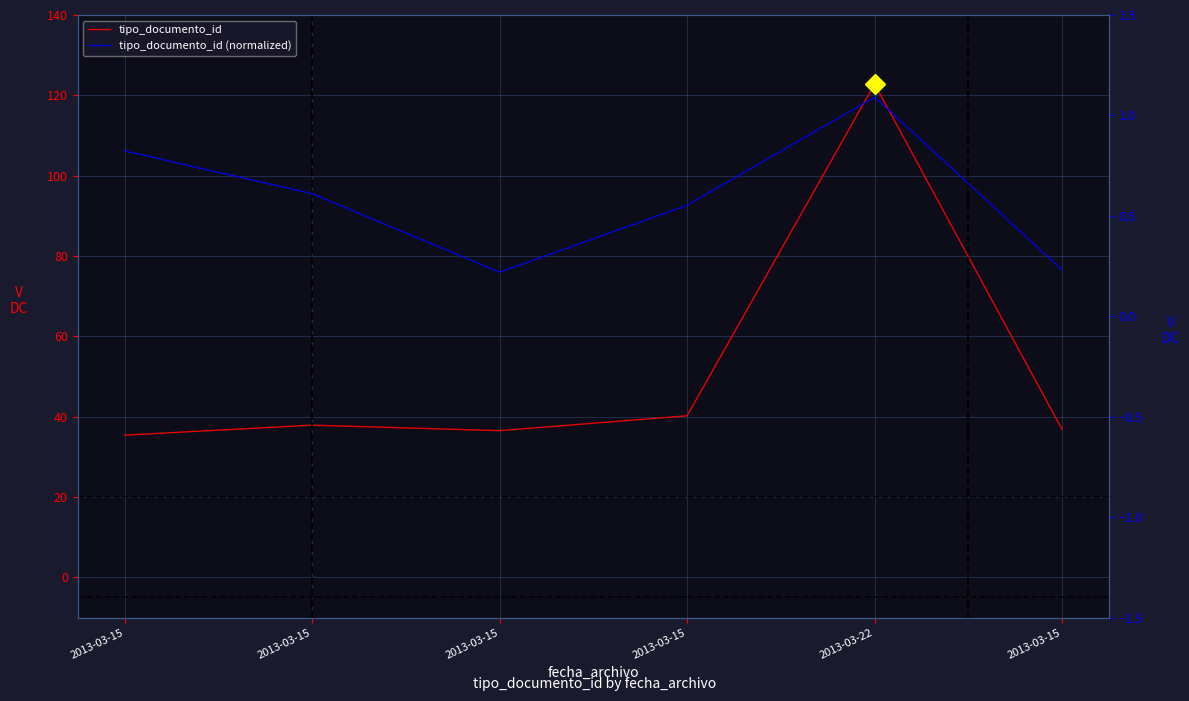

Reading left to right, list all the values displayed in this chart.

tipo_documento_id: 35.4	37.9	36.5	40.2	122.8	36.8
tipo_documento_id (normalized): 0.8	0.6	0.2	0.6	1.1	0.2